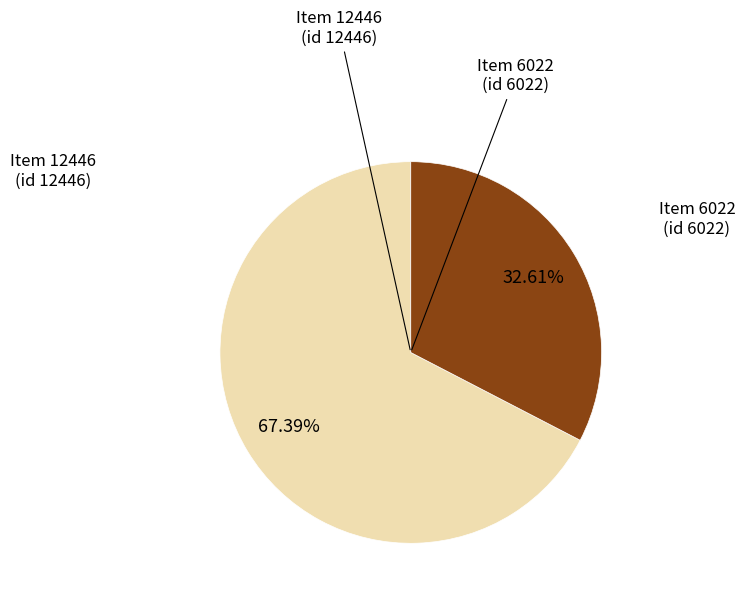

Approximately how many times larger is the value at Item 6022 (id 6022) compared to Item 12446 (id 12446)?

0.5